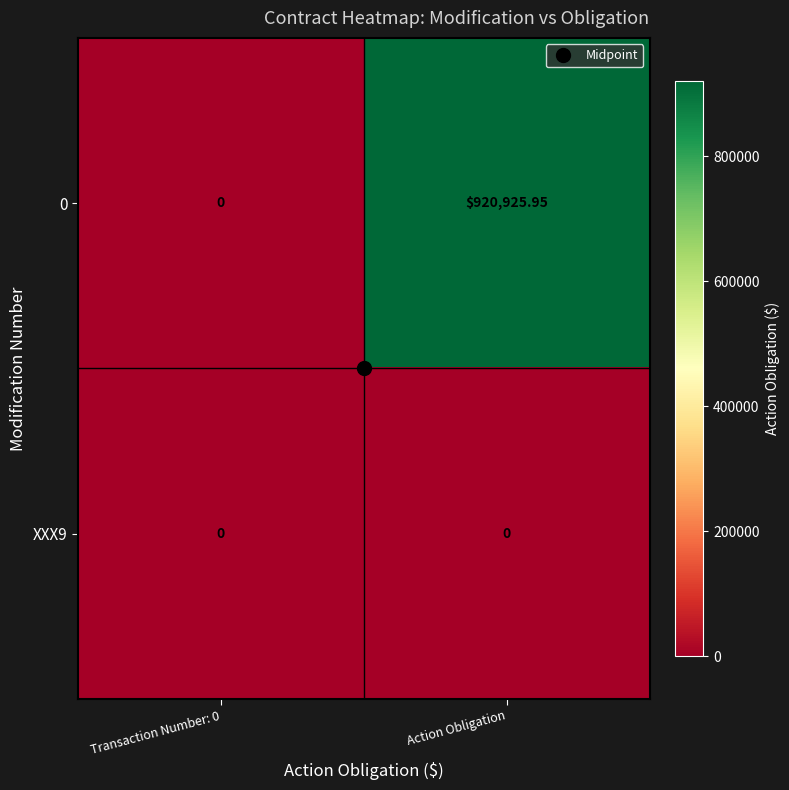

Rank the series by their average value, from highest to lowest.

0, XXX9